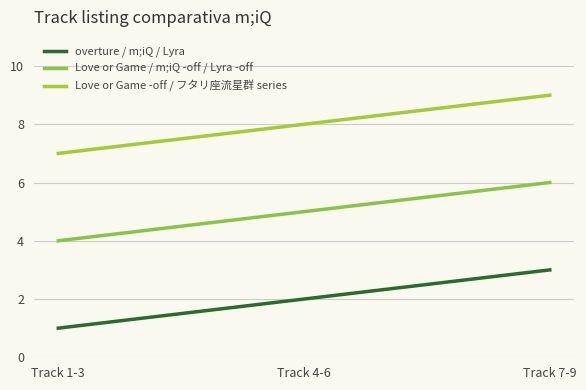

What is the difference between the second highest and minimum values in the overture / m;iQ / Lyra series?

1